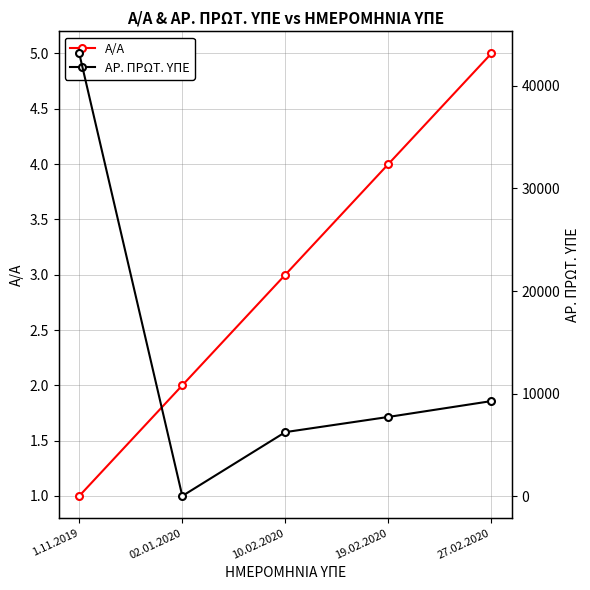

Rank the categories by Α/Α value from lowest to highest.

1.11.2019, 02.01.2020, 10.02.2020, 19.02.2020, 27.02.2020